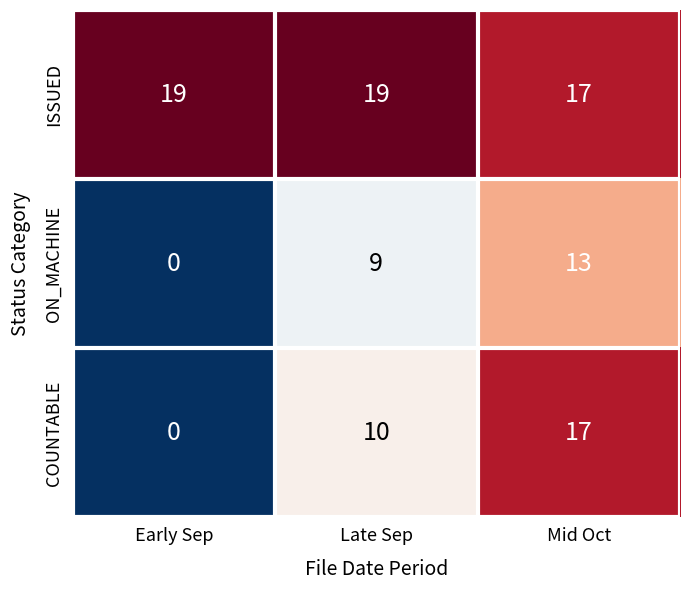

What is the spread (max minus min) of values at Late Sep?

10